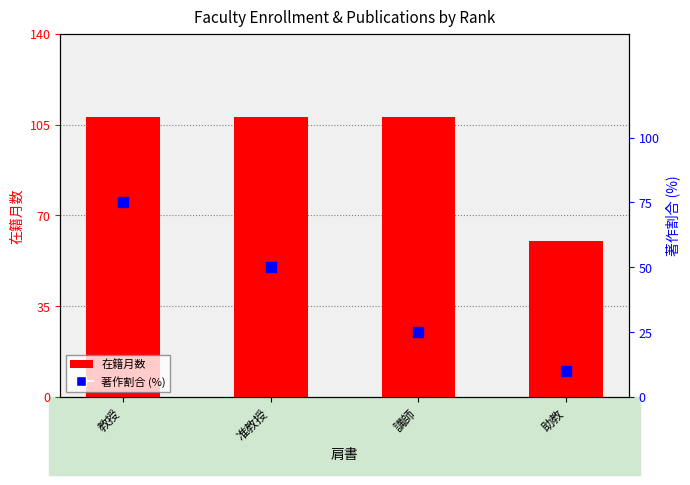

Which series has the widest spread of Y values?

著作割合 (%)